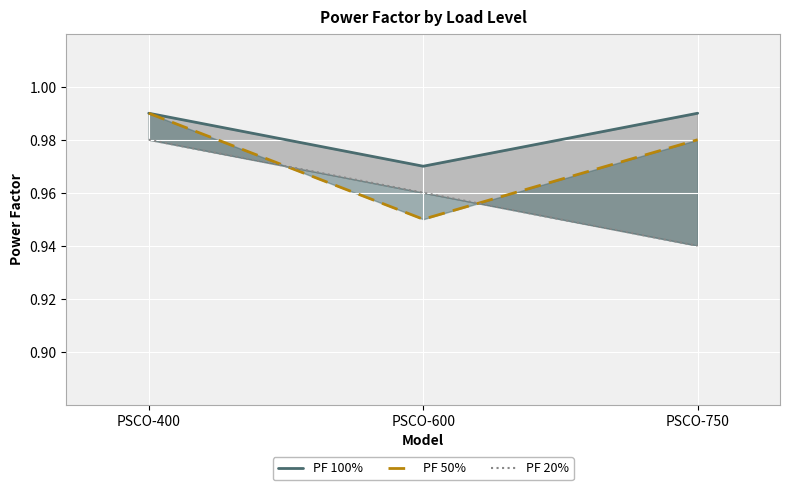

What is the value of the PF 20% point at the 3rd from the left?

0.9